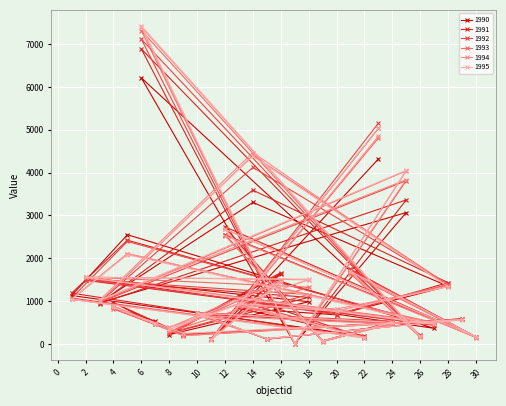

What is the sum of all 1995 values?

41878